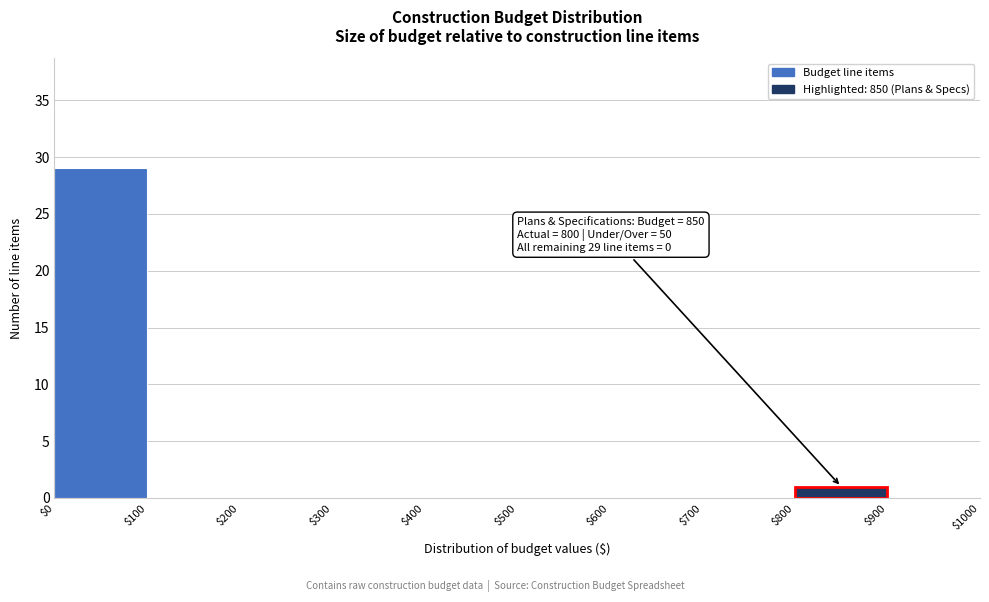

Which range on the x-axis has the tallest bar?

$0 to $100